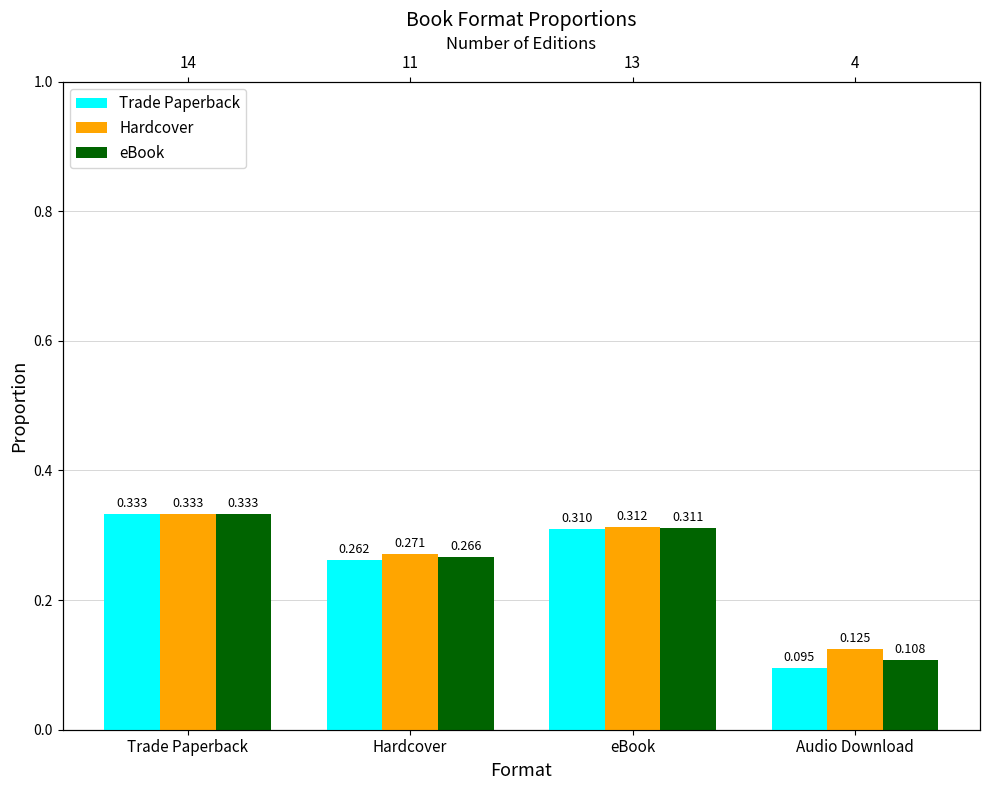

The Trade Paperback series shows 0.3 at Trade Paperback. True or false?

True